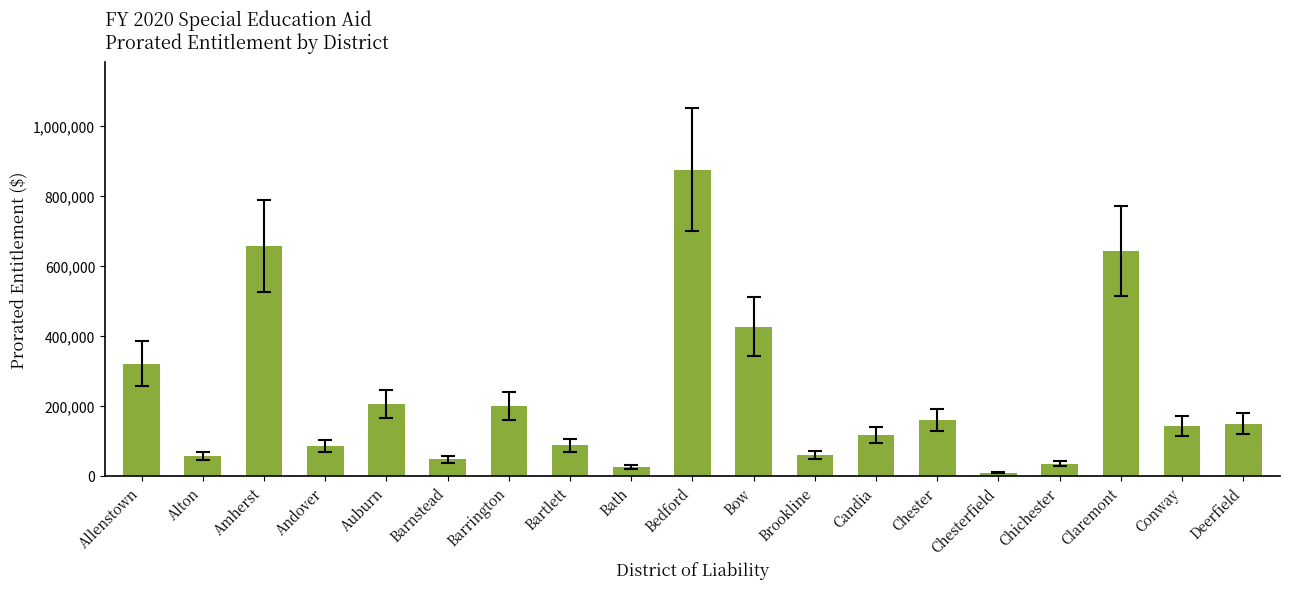

What is the change in value from Chester to Conway?

-17046.5